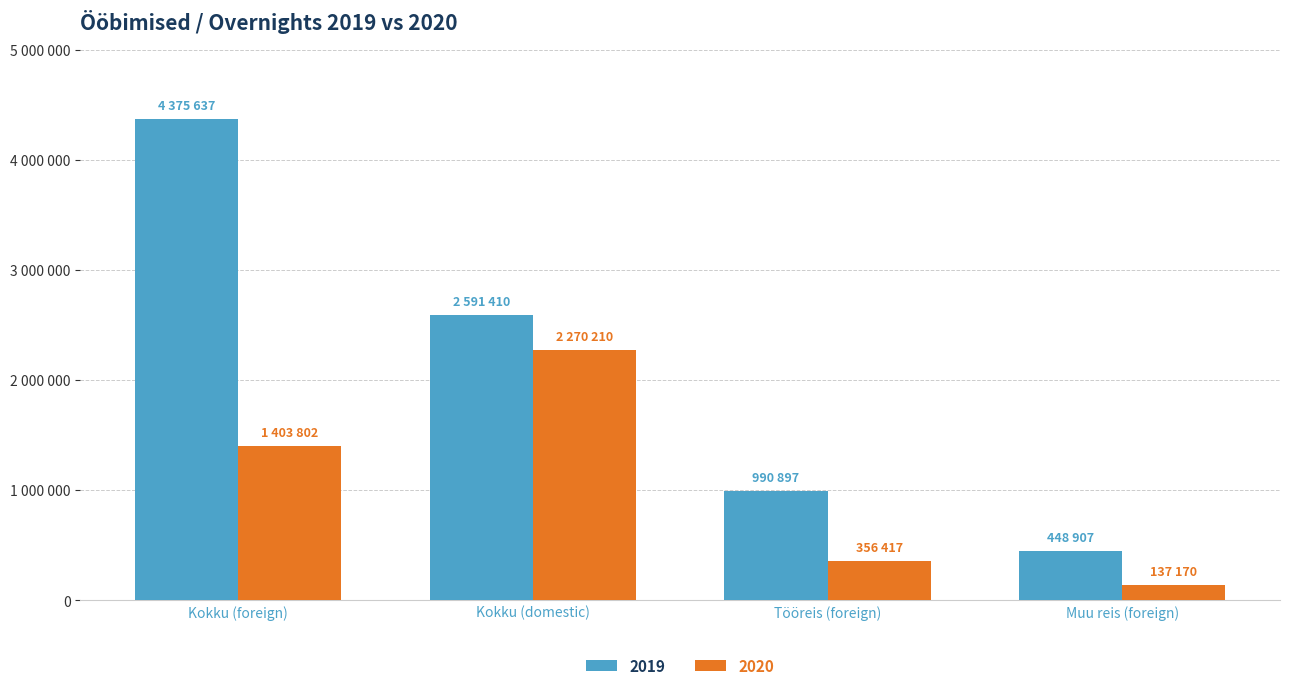

Count the 2020 values in the range 356417 to 2270210.

3